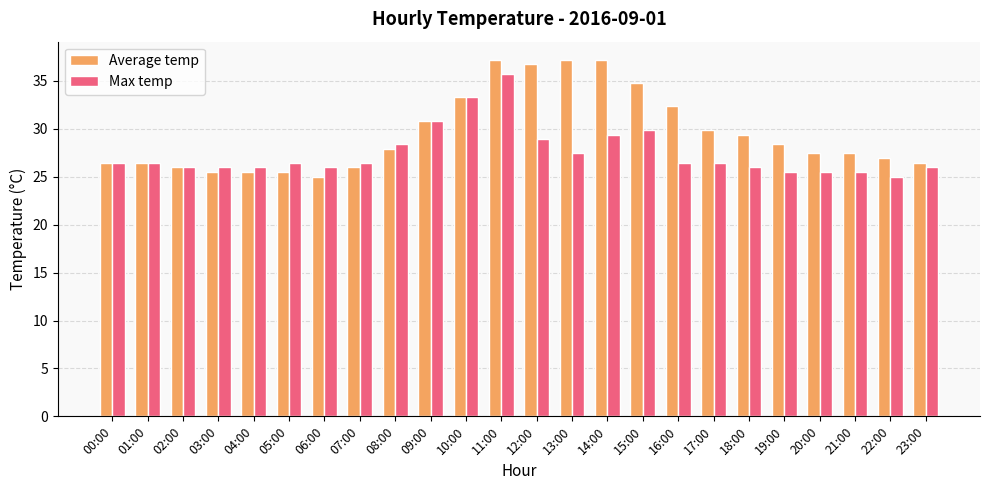

What is the difference between the maximum and minimum values in the Max temp series?

10.8